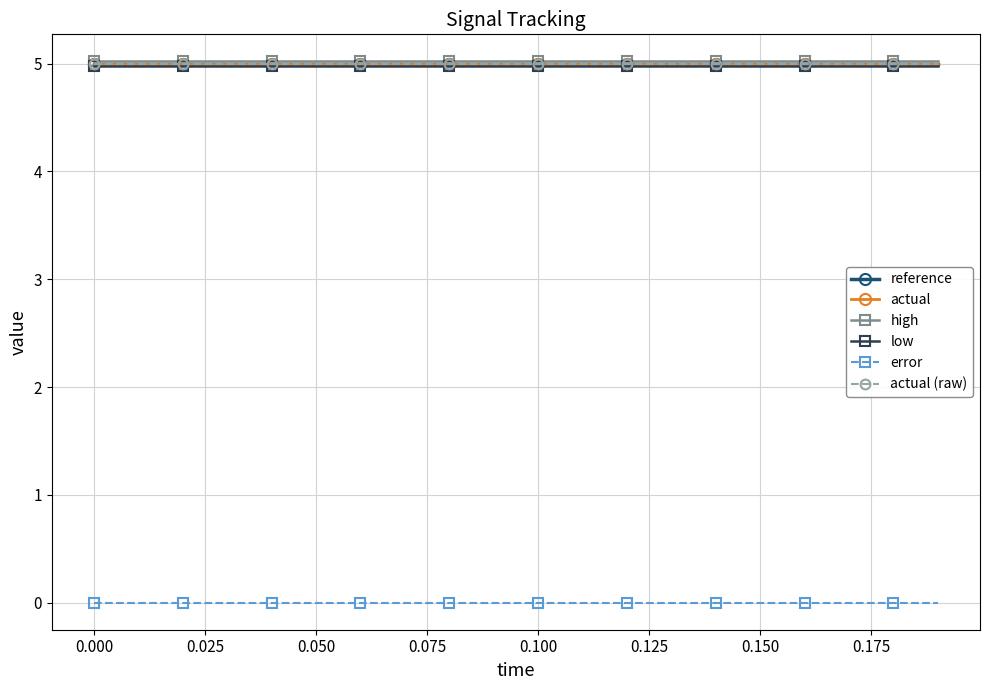

Does the chart have visible grid lines?

Yes